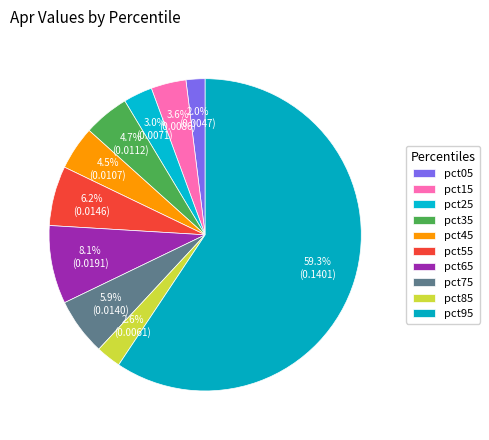

To the nearest percent, what is the difference between the largest and smallest slice percentages?

57%